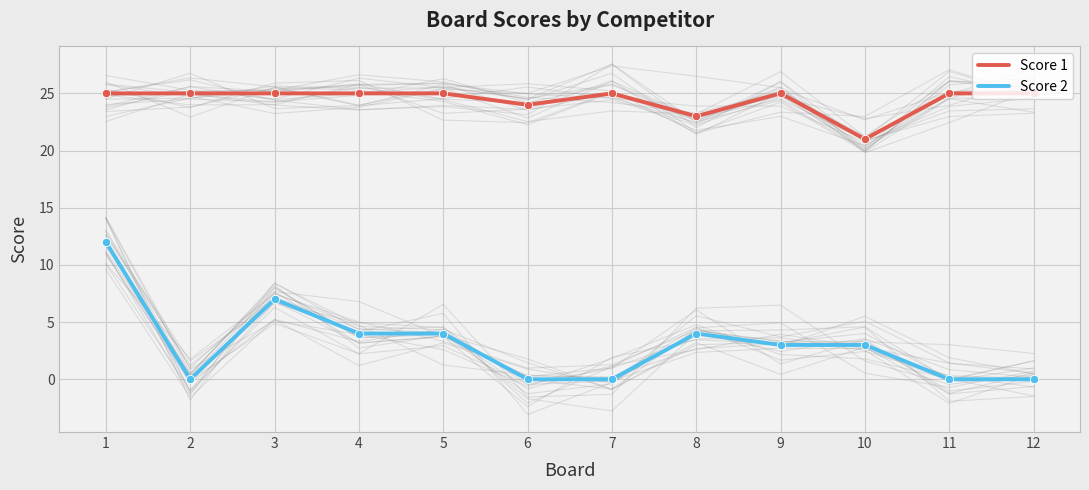

Which series has the largest total across all categories?

Score 1